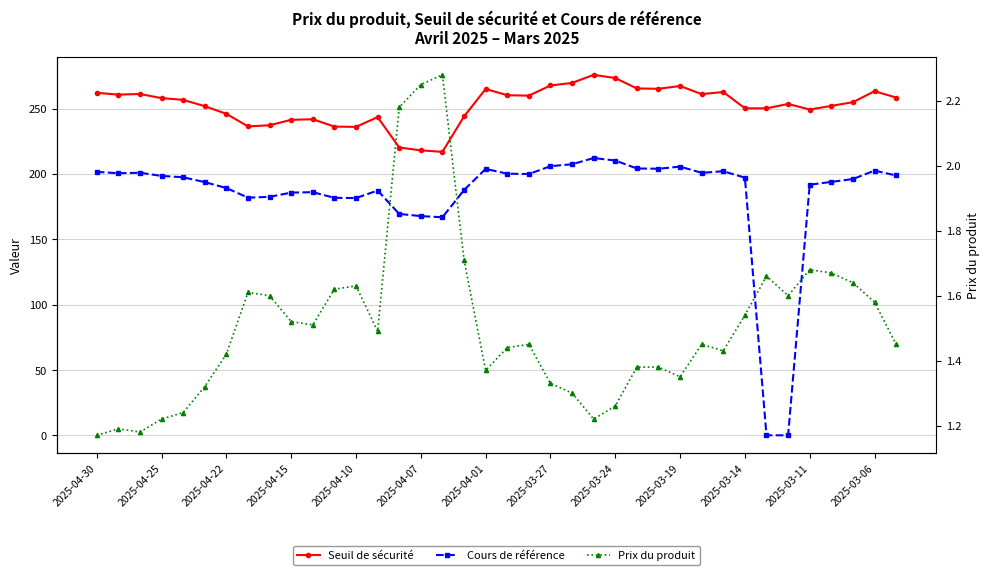

Reading left to right, list all the values displayed in this chart.

Seuil de sécurité: 262.0	260.6	261.1	258.0	256.6	251.8	245.9	236.3	237.2	241.4	241.8	236.2	236.0	243.5	220.2	218.0	216.9	243.9	264.9	260.2	259.8	267.6	269.6	275.8	273.3	265.4	265.1	267.2	261.0	262.6	250.1	250.1	253.5	249.2	252.0	254.9	263.2	258.4
Cours de référence: 201.5	200.5	200.9	198.4	197.4	193.7	189.2	181.8	182.4	185.7	186.0	181.7	181.5	187.3	169.4	167.7	166.8	187.6	203.8	200.2	199.9	205.9	207.4	212.1	210.2	204.1	203.9	205.6	200.8	202.0	197.1	0.0	0.0	191.7	193.8	196.1	202.5	198.8
Prix du produit: 1.2	1.2	1.2	1.2	1.2	1.3	1.4	1.6	1.6	1.5	1.5	1.6	1.6	1.5	2.2	2.2	2.3	1.7	1.4	1.4	1.4	1.3	1.3	1.2	1.3	1.4	1.4	1.4	1.4	1.4	1.5	1.7	1.6	1.7	1.7	1.6	1.6	1.4